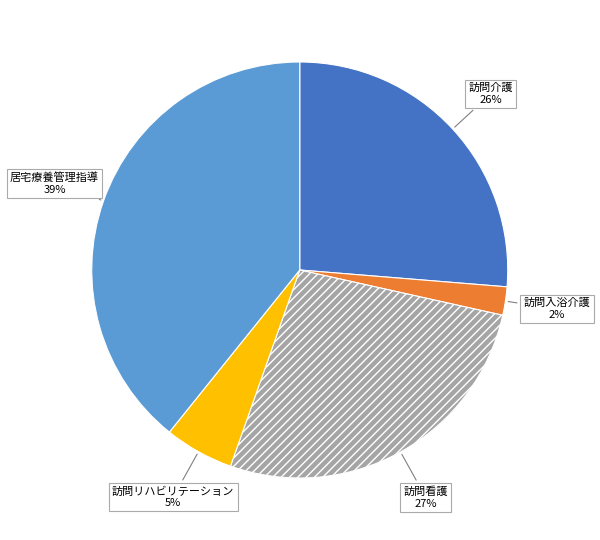

To the nearest percent, what is the average slice percentage?

20%